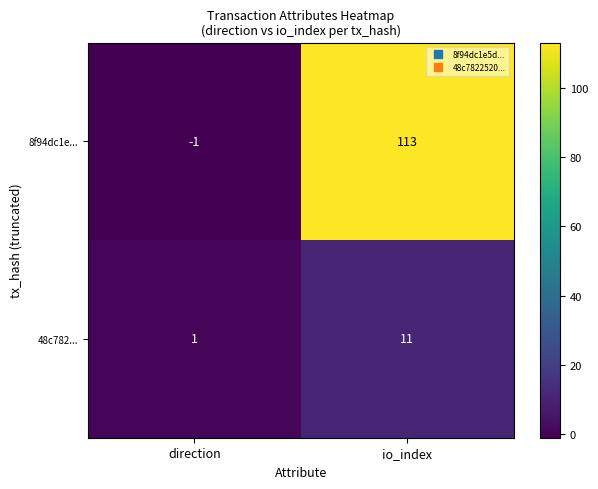

Rank the series by their maximum value, from highest to lowest.

8f94dc1e..., 48c782...